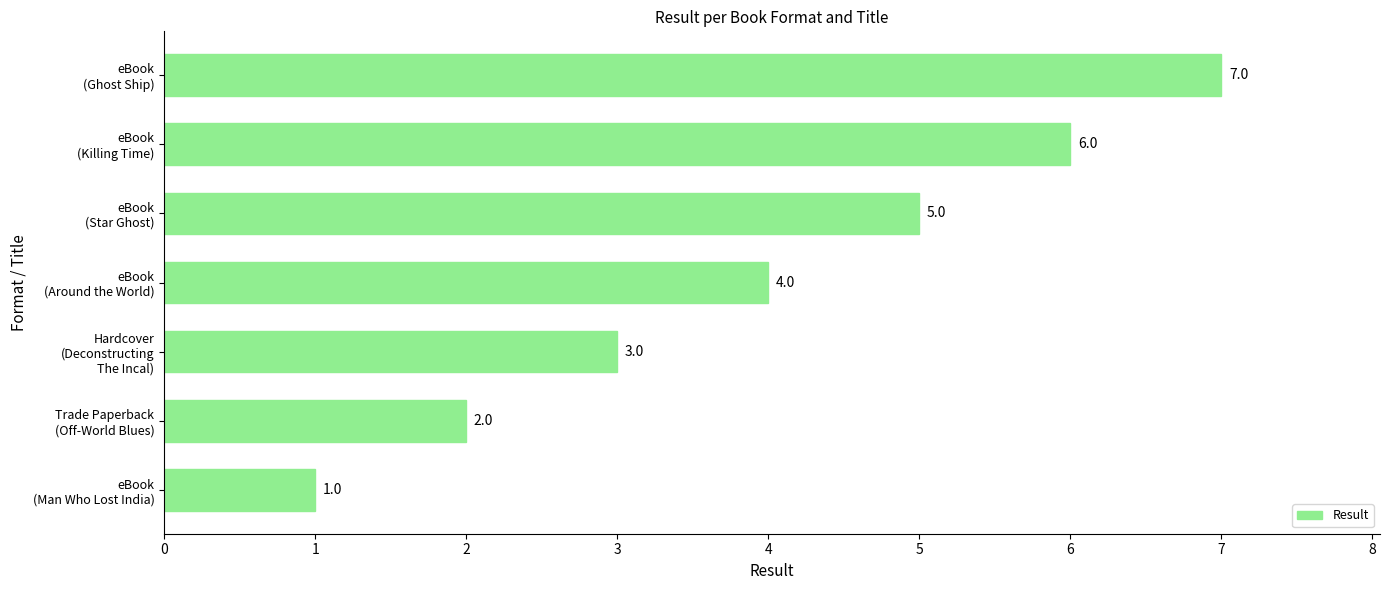

What is the greatest value displayed?

7